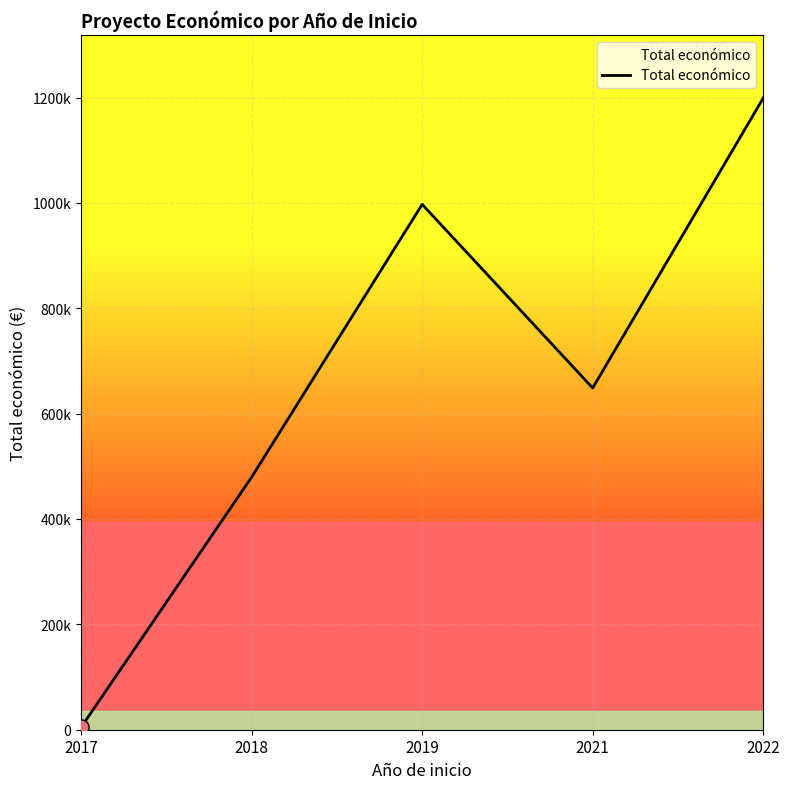

Which has a higher value, 2021 or 2017?

2021